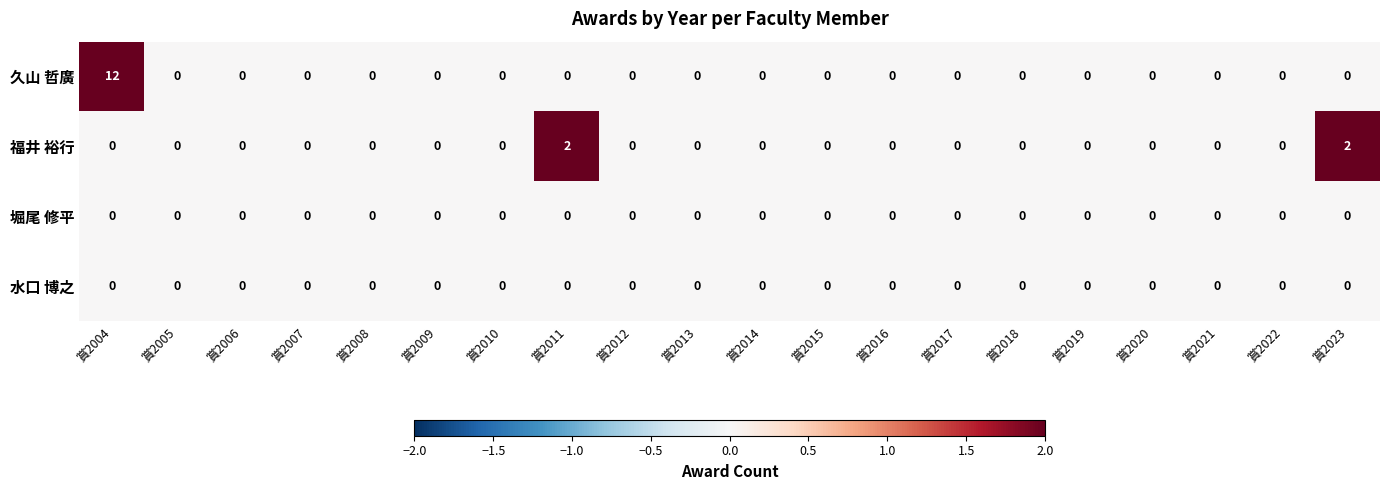

At which category is the sum across all series the highest?

賞2004